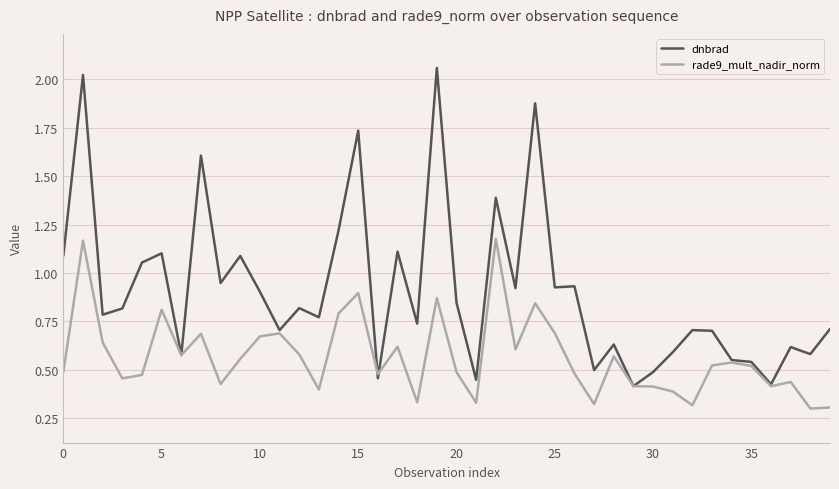

Rank the series by their maximum value, from lowest to highest.

rade9_mult_nadir_norm, dnbrad